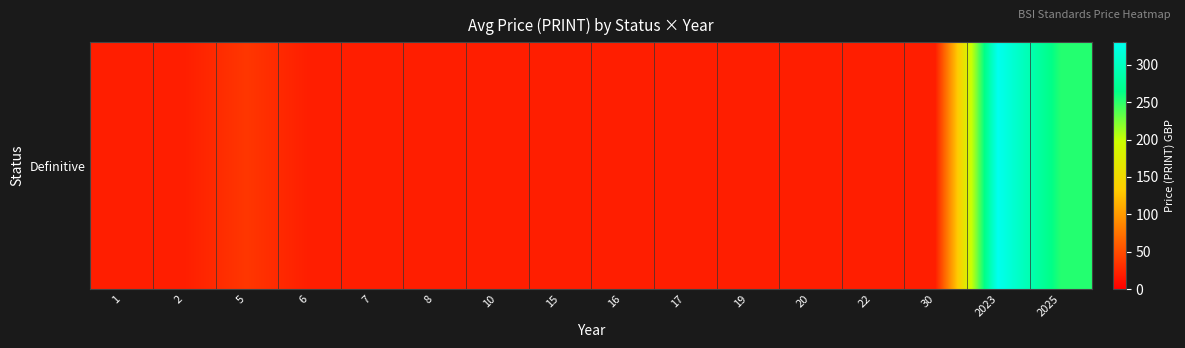

Reading right to left, transcribe all the data shown in this chart.

2025=252.5	2023=330.0	30=20.0	22=20.0	20=20.0	19=20.0	17=20.0	16=20.0	15=20.0	10=20.0	8=20.0	7=20.0	6=20.0	5=36.0	2=20.0	1=20.0